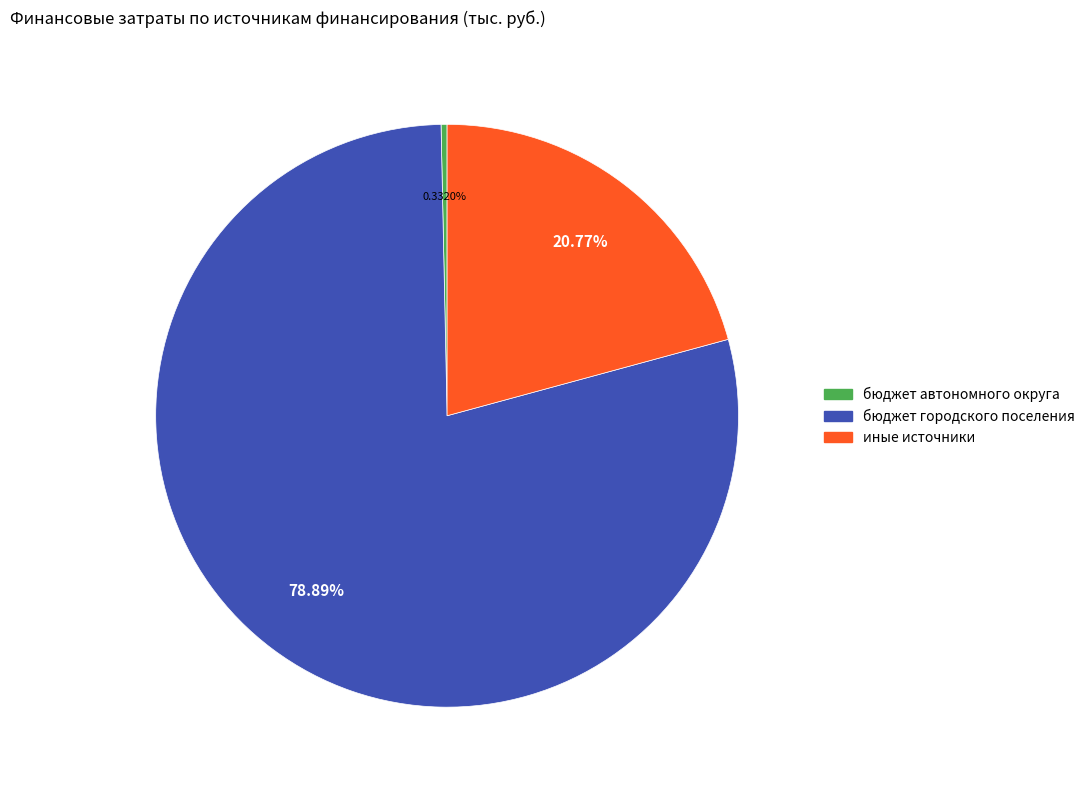

What portion of the pie excludes бюджет городского поселения?

21.1%